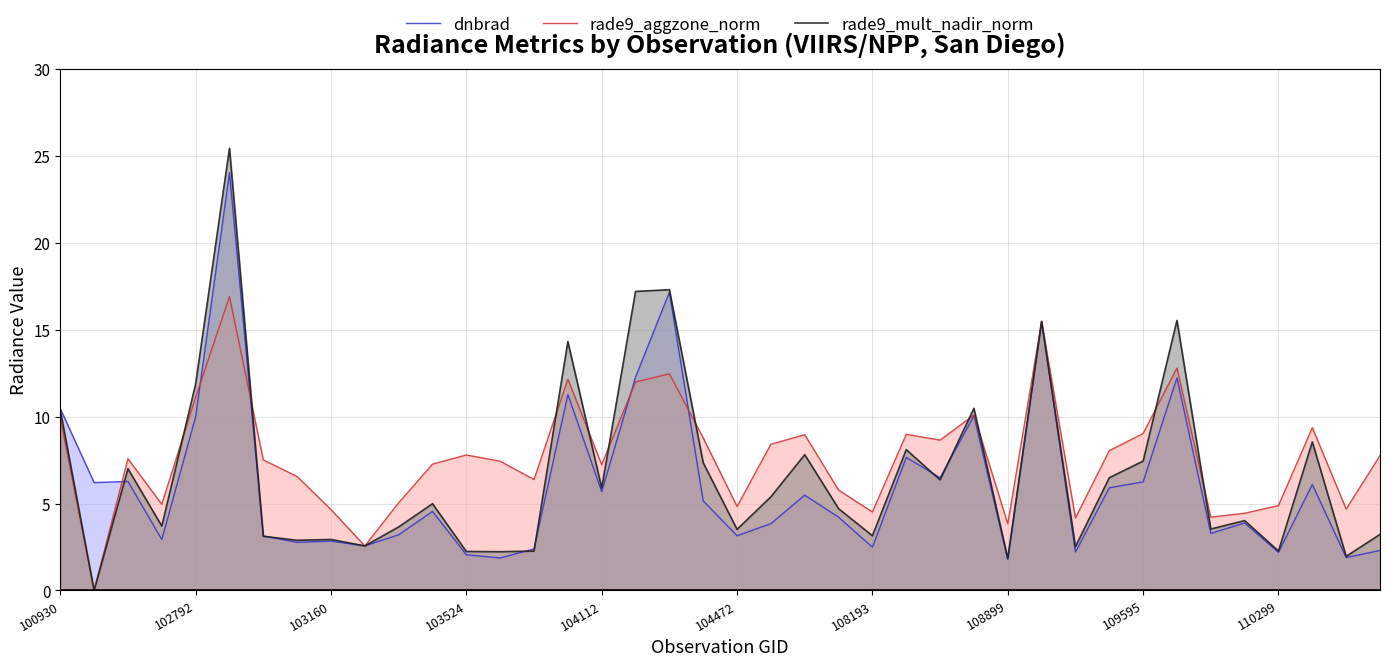

Rank the series at 30 from lowest to highest value.

dnbrad, rade9_mult_nadir_norm, rade9_aggzone_norm